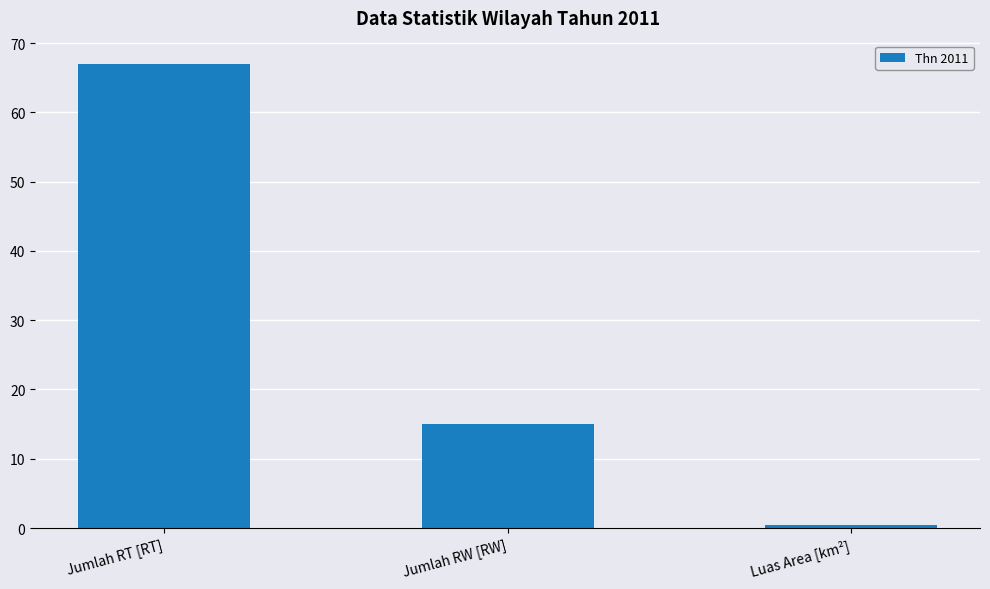

Is it true that the value at Jumlah RW [RW] is 15.0?

True